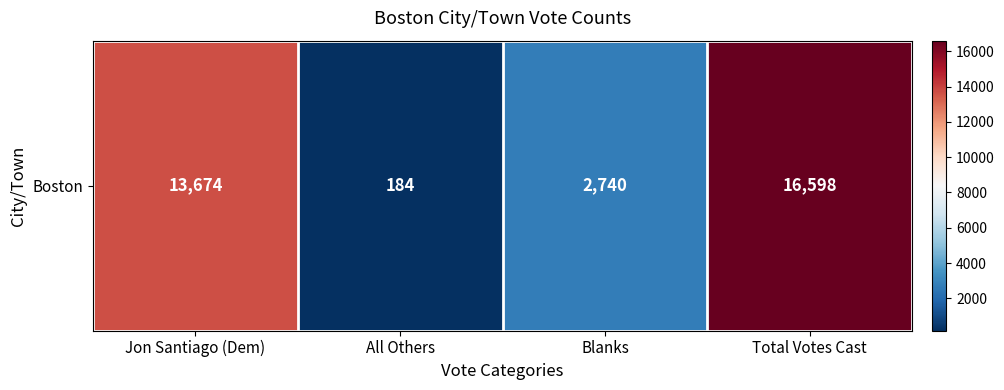

What is the smallest value displayed?

184